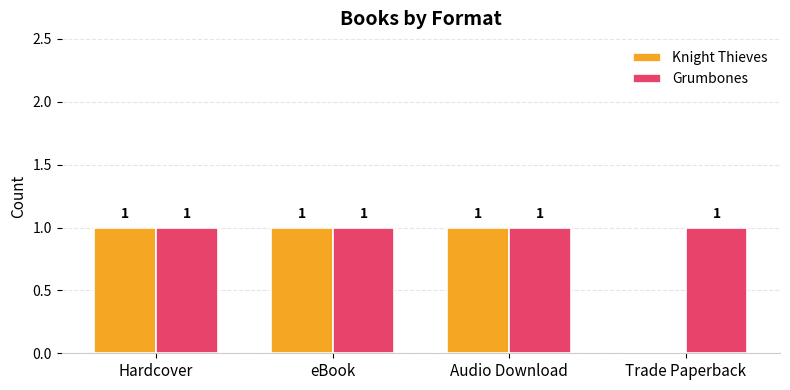

Is it true that Grumbones equals 0 at Trade Paperback?

False